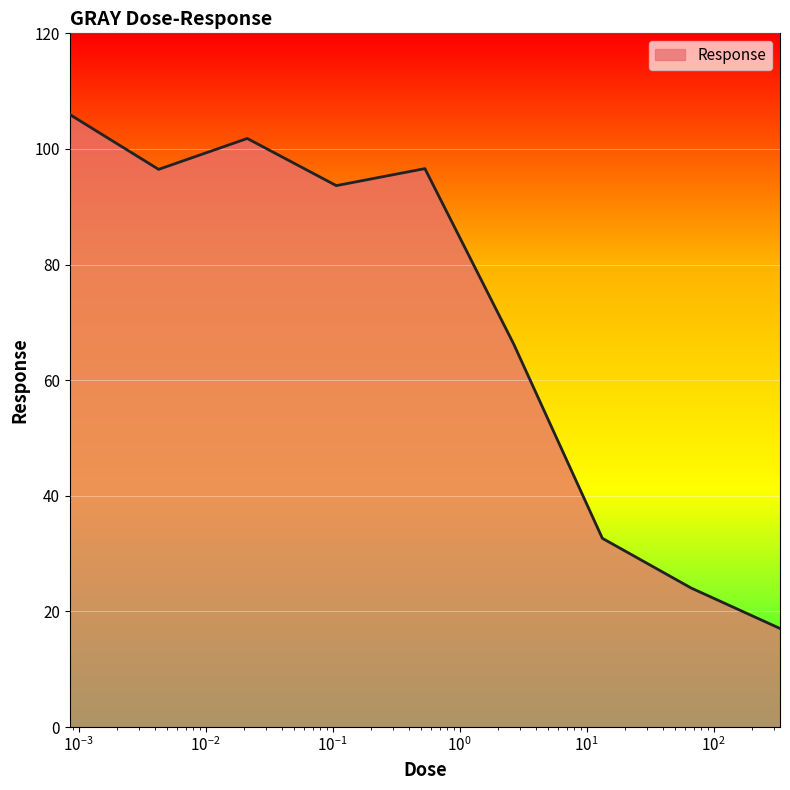

How many values are below 93?

4